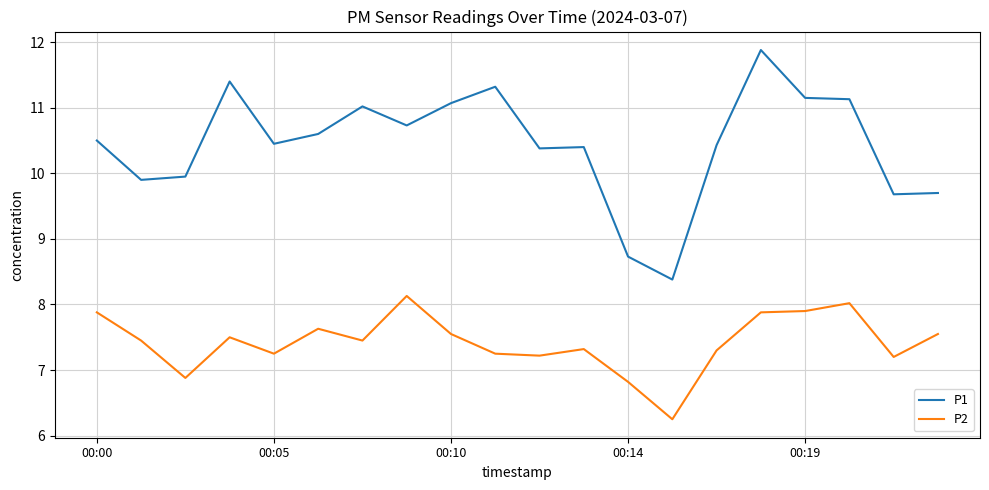

True or false: P2 has more than 0 points higher than both neighbors.

True